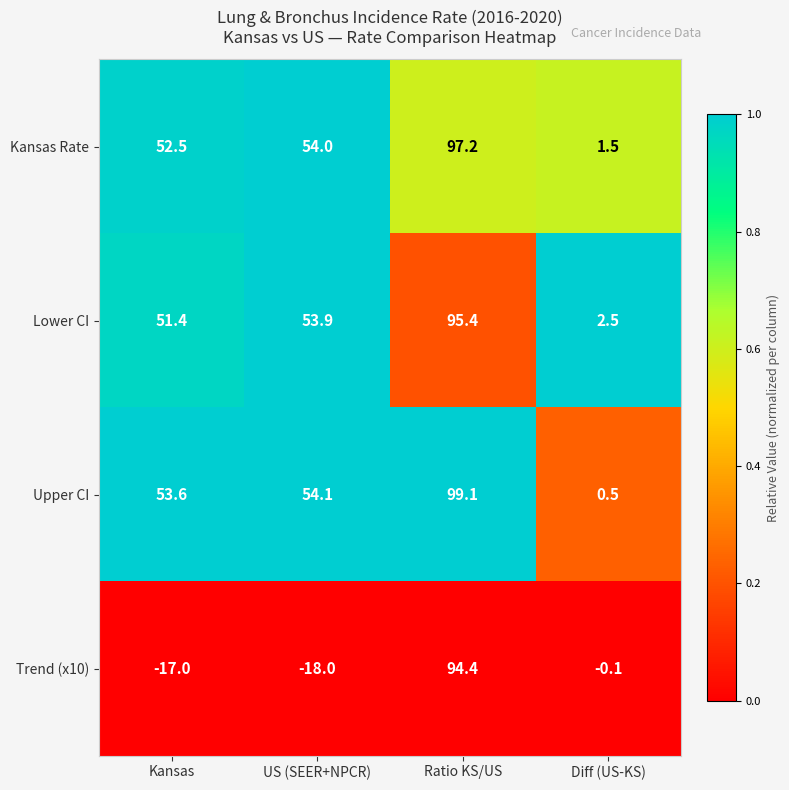

Which series changed the most between Kansas and Diff (US-KS)?

Upper CI